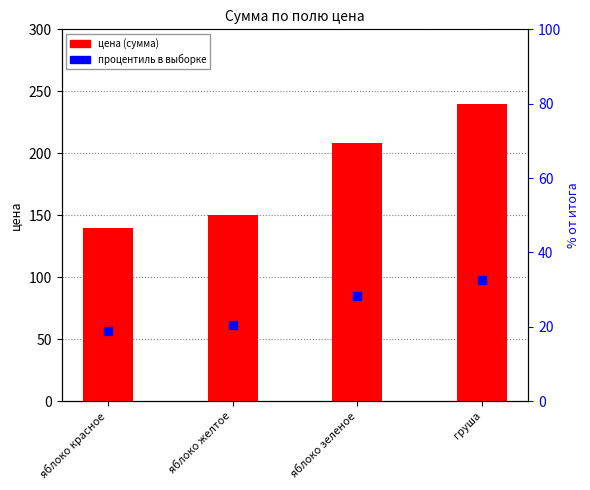

What is the total value across all series at груша?

272.5